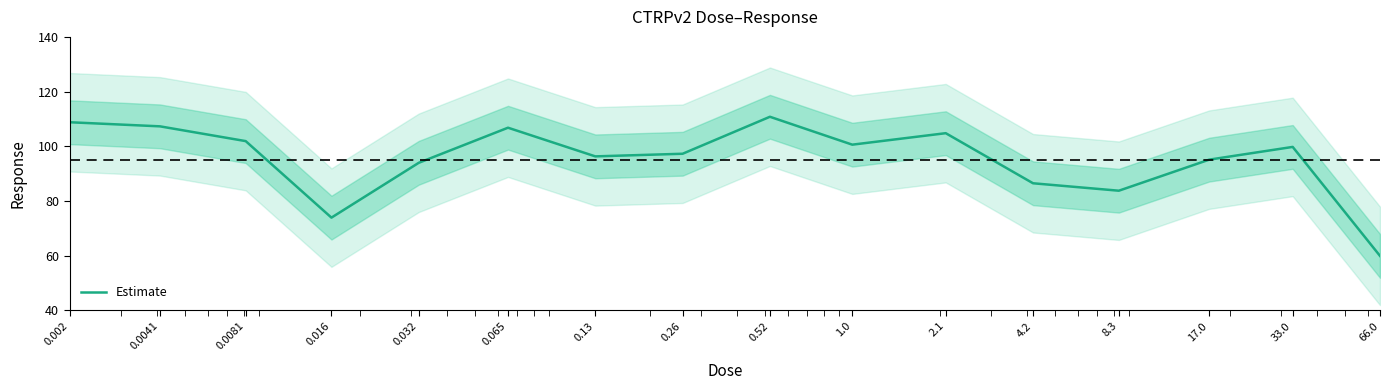

Reading left to right, list all the values displayed in this chart.

0.002=108.8	0.0041=107.3	0.0081=101.9	0.016=73.9	0.032=94.0	0.065=106.8	0.13=96.3	0.26=97.3	0.52=110.8	1.0=100.6	2.1=104.8	4.2=86.5	8.3=83.8	17.0=95.1	33.0=99.8	66.0=59.9